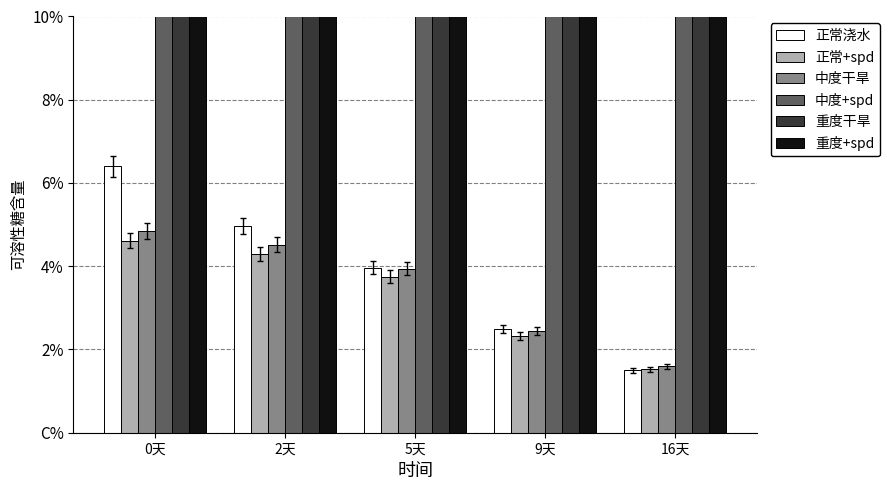

Are the bars grouped side by side (vs. stacked)?

Yes